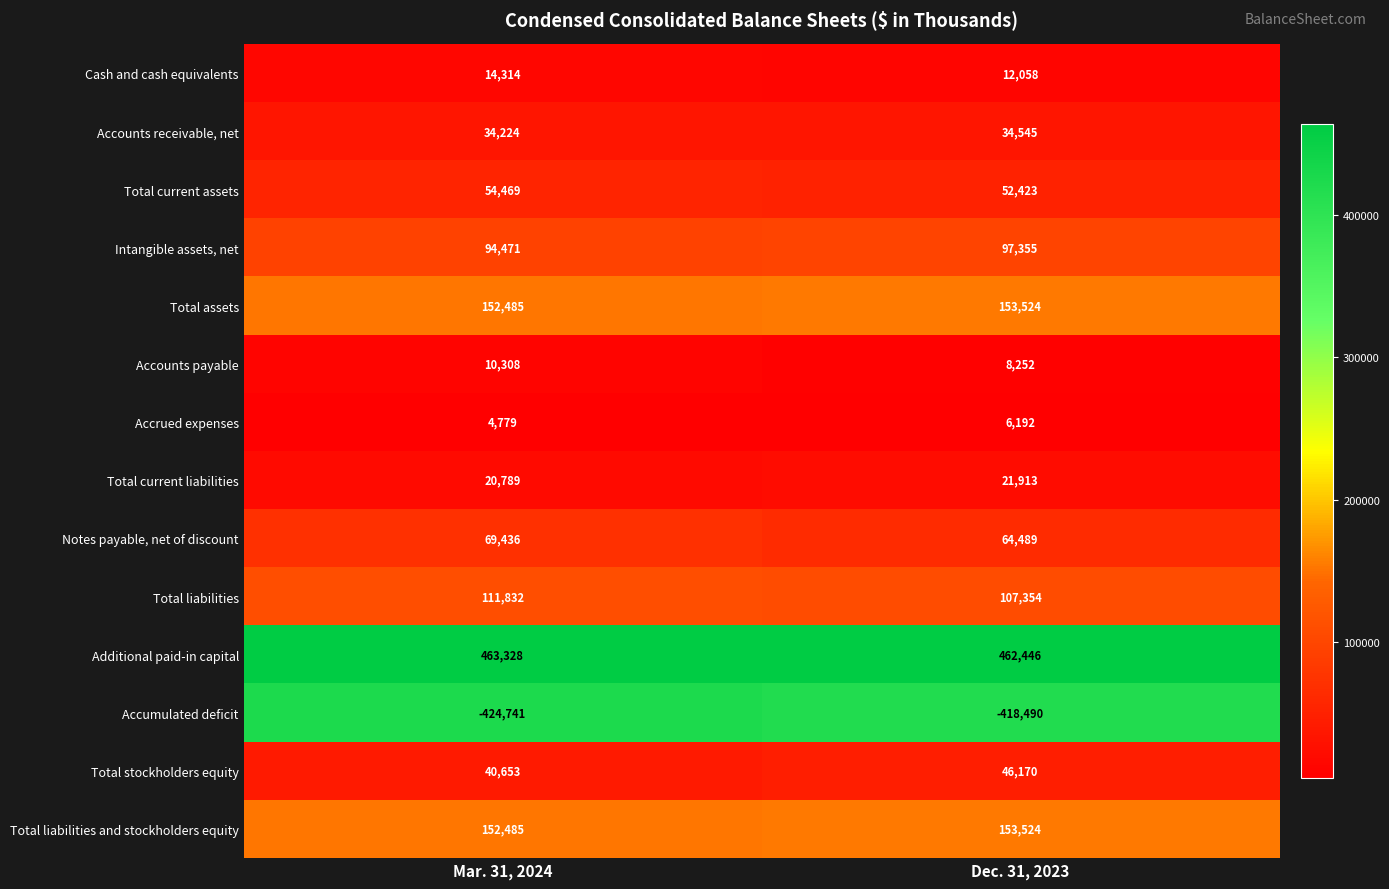

Reading left to right, extract all data points from this chart.

Cash and cash equivalents: Mar. 31, 2024=14314	Dec. 31, 2023=12058
Accounts receivable, net: Mar. 31, 2024=34224	Dec. 31, 2023=34545
Total current assets: Mar. 31, 2024=54469	Dec. 31, 2023=52423
Intangible assets, net: Mar. 31, 2024=94471	Dec. 31, 2023=97355
Total assets: Mar. 31, 2024=152485	Dec. 31, 2023=153524
Accounts payable: Mar. 31, 2024=10308	Dec. 31, 2023=8252
Accrued expenses: Mar. 31, 2024=4779	Dec. 31, 2023=6192
Total current liabilities: Mar. 31, 2024=20789	Dec. 31, 2023=21913
Notes payable, net of discount: Mar. 31, 2024=69436	Dec. 31, 2023=64489
Total liabilities: Mar. 31, 2024=111832	Dec. 31, 2023=107354
Additional paid-in capital: Mar. 31, 2024=463328	Dec. 31, 2023=462446
Accumulated deficit: Mar. 31, 2024=-424741	Dec. 31, 2023=-418490
Total stockholders equity: Mar. 31, 2024=40653	Dec. 31, 2023=46170
Total liabilities and stockholders equity: Mar. 31, 2024=152485	Dec. 31, 2023=153524